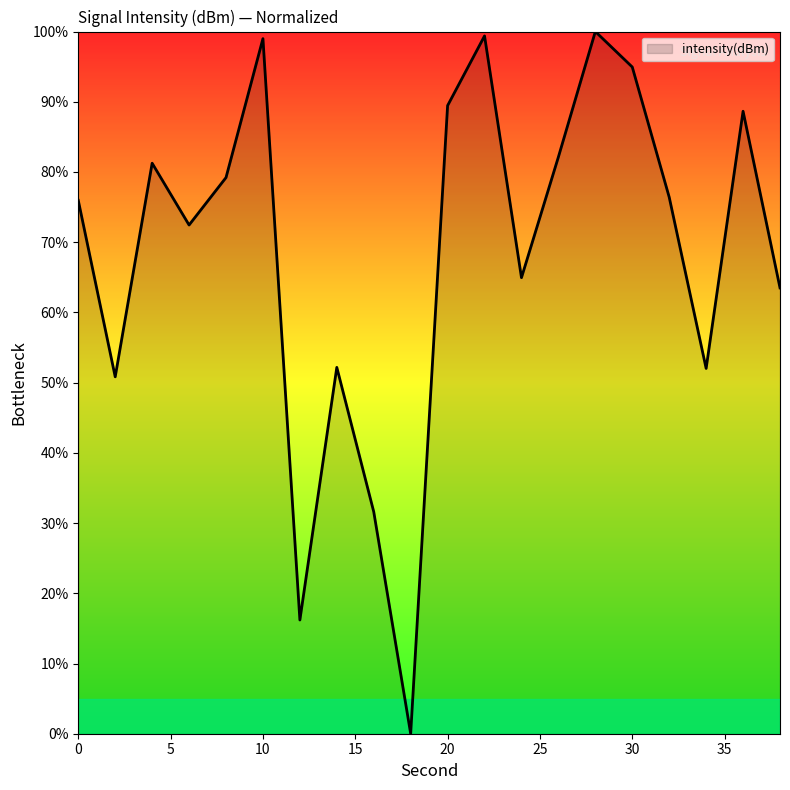

What is the maximum value shown in the chart?

100.0